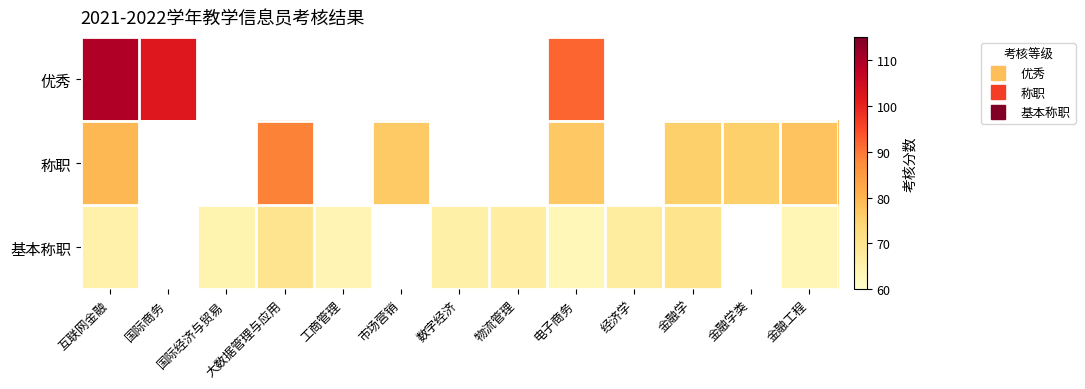

What value does the 基本称职 series have at 电子商务?

63.2